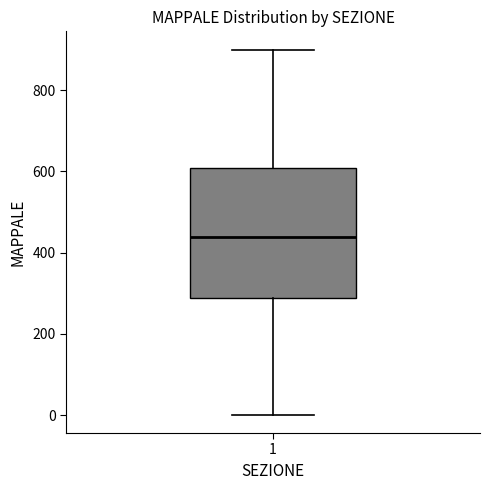

Read this box plot against the y-axis: the position of the median line, the range covered by the box, and the ends of both whiskers. The values are not printed on the chart, so give them approximately, as read against the axis.

median 440, box 280 to 600, whiskers 0 to 900